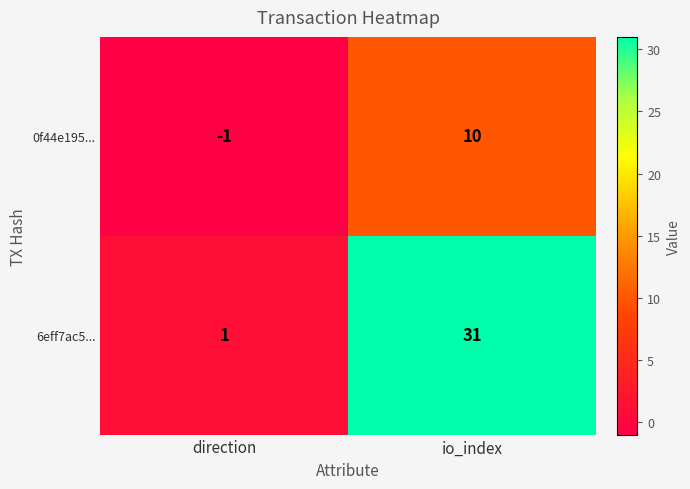

Rank the series at direction from lowest to highest value.

0f44e195..., 6eff7ac5...